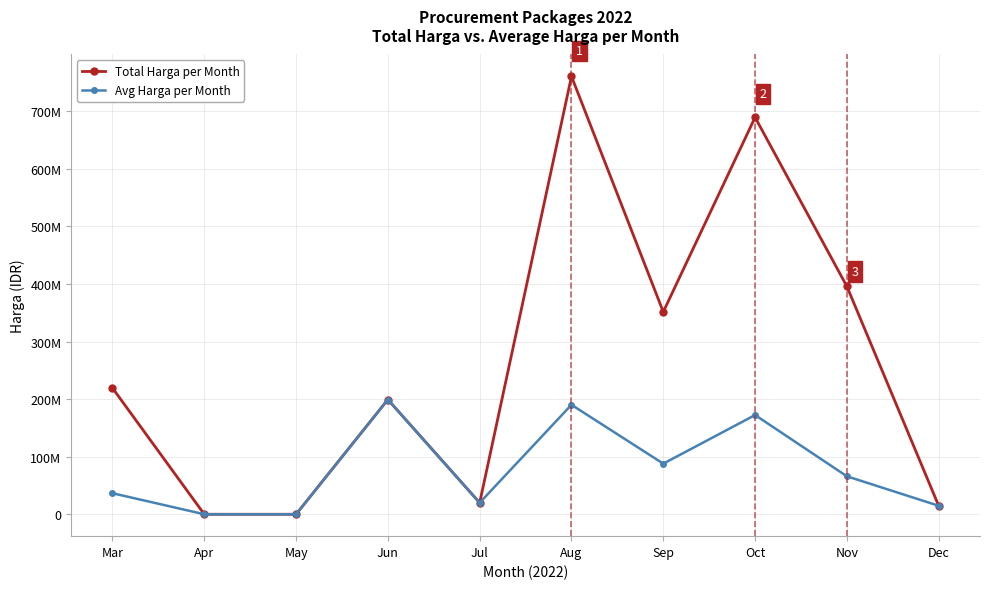

Where is the first local minimum for Avg Harga per Month?

Jul